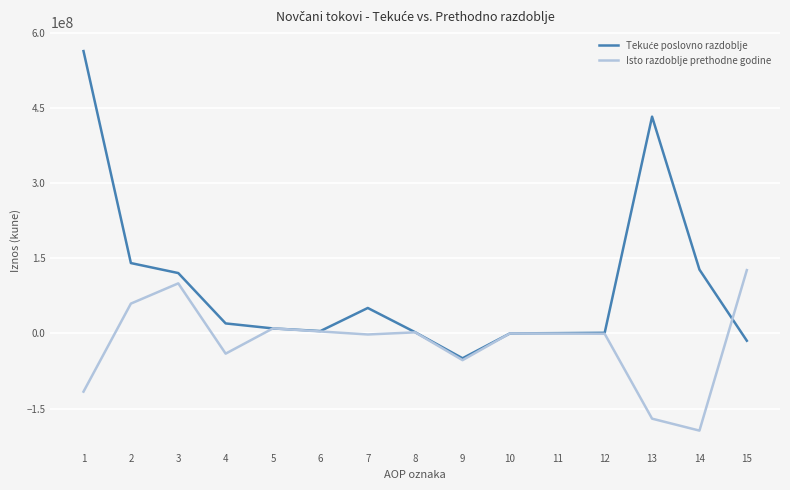

How many lines are shown in the chart?

2